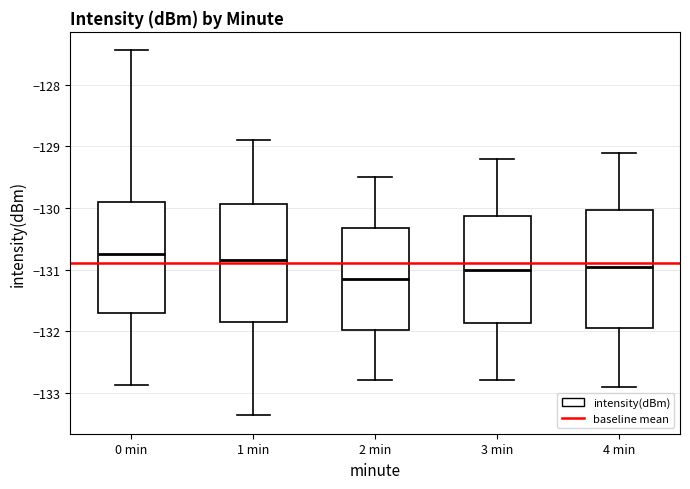

Which box's median line is the lowest?

2 min